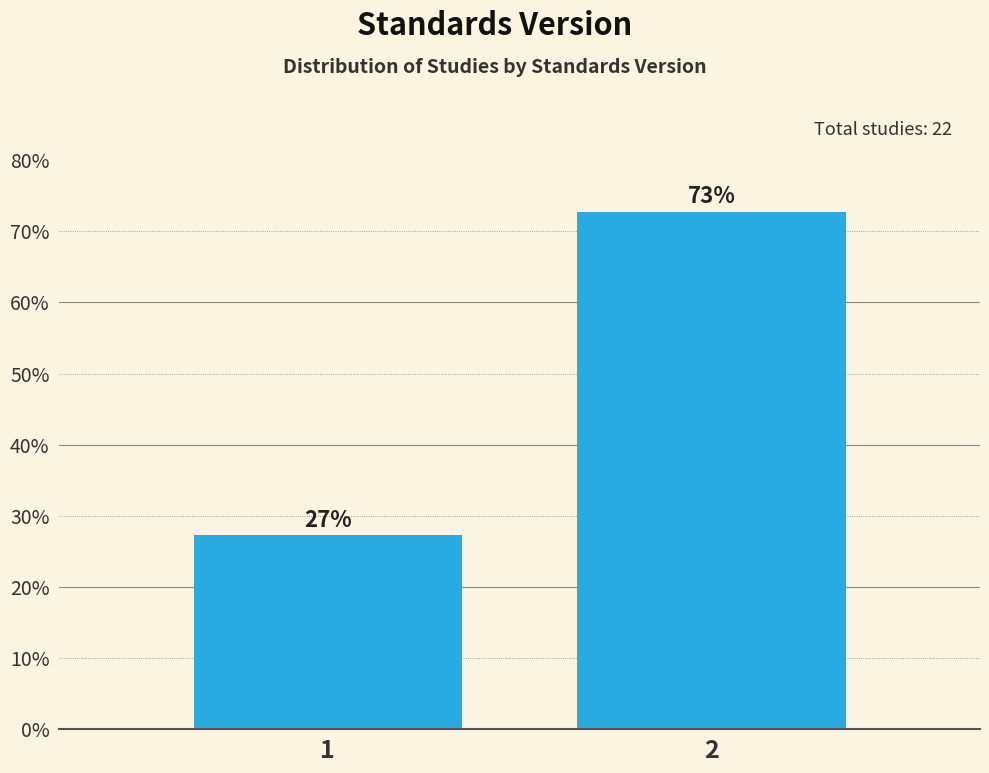

List the labels in order of value, smallest first.

1, 2